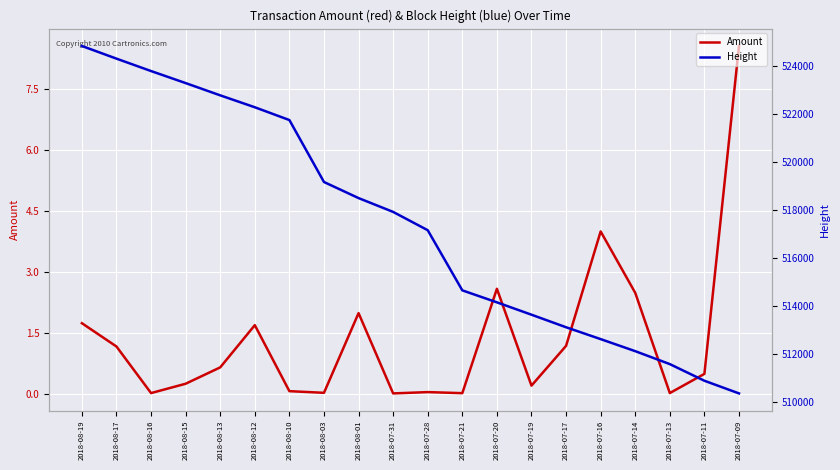

Reading right to left, transcribe all the data shown in this chart.

Amount: 2018-07-09=8.6	2018-07-11=0.5	2018-07-13=0.0	2018-07-14=2.5	2018-07-16=4.0	2018-07-17=1.2	2018-07-19=0.2	2018-07-20=2.6	2018-07-21=0.0	2018-07-28=0.0	2018-07-31=0.0	2018-08-01=2.0	2018-08-03=0.0	2018-08-10=0.1	2018-08-12=1.7	2018-08-13=0.6	2018-08-15=0.2	2018-08-16=0.0	2018-08-17=1.2	2018-08-19=1.7
Height: 2018-07-09=510378.0	2018-07-11=510905.0	2018-07-13=511598.0	2018-07-14=512137.0	2018-07-16=512639.0	2018-07-17=513133.0	2018-07-19=513656.0	2018-07-20=514171.0	2018-07-21=514670.0	2018-07-28=517175.0	2018-07-31=517937.0	2018-08-01=518513.0	2018-08-03=519183.0	2018-08-10=521763.0	2018-08-12=522296.0	2018-08-13=522792.0	2018-08-15=523303.0	2018-08-16=523804.0	2018-08-17=524321.0	2018-08-19=524848.0